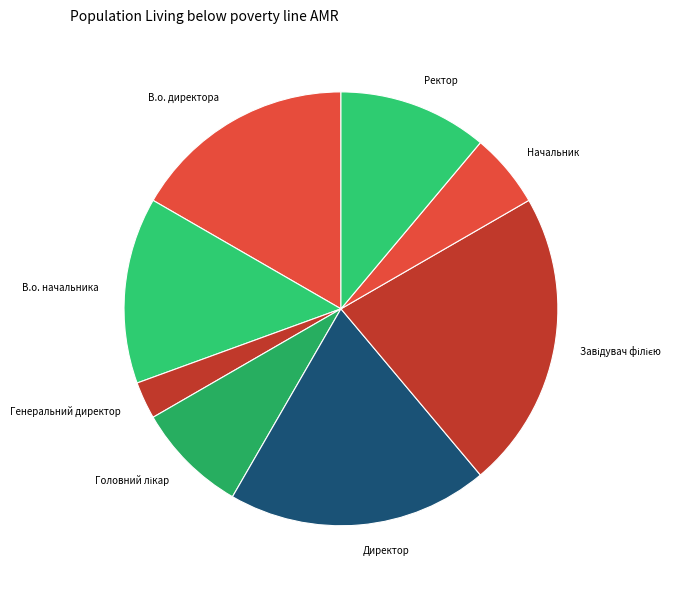

Is there a majority slice in this chart?

No